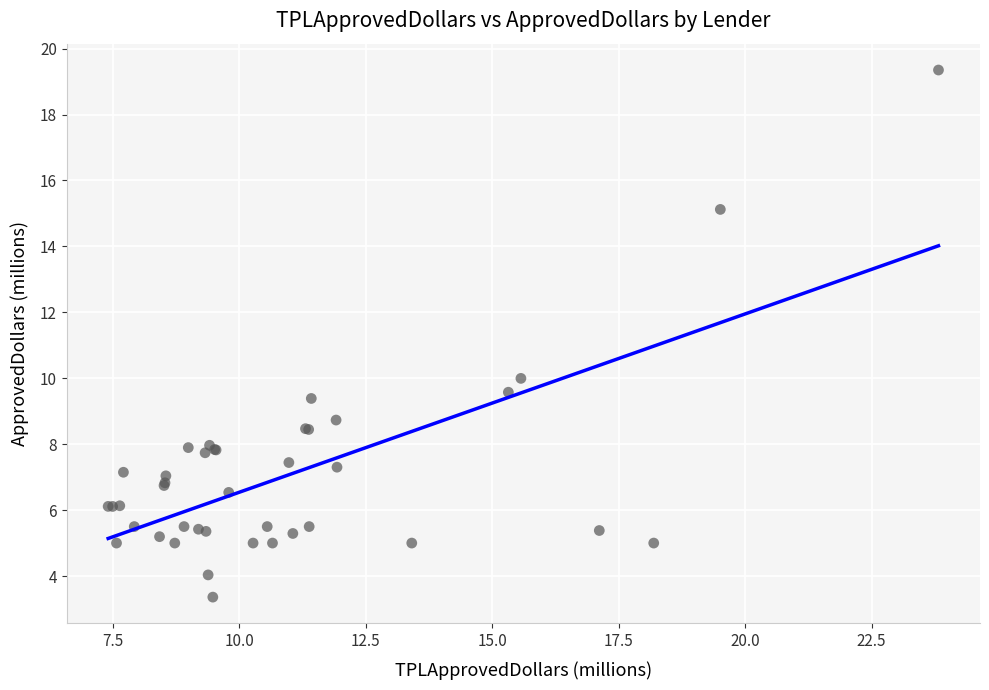

What Y value in the scatter plot is closest to 11?

10.0